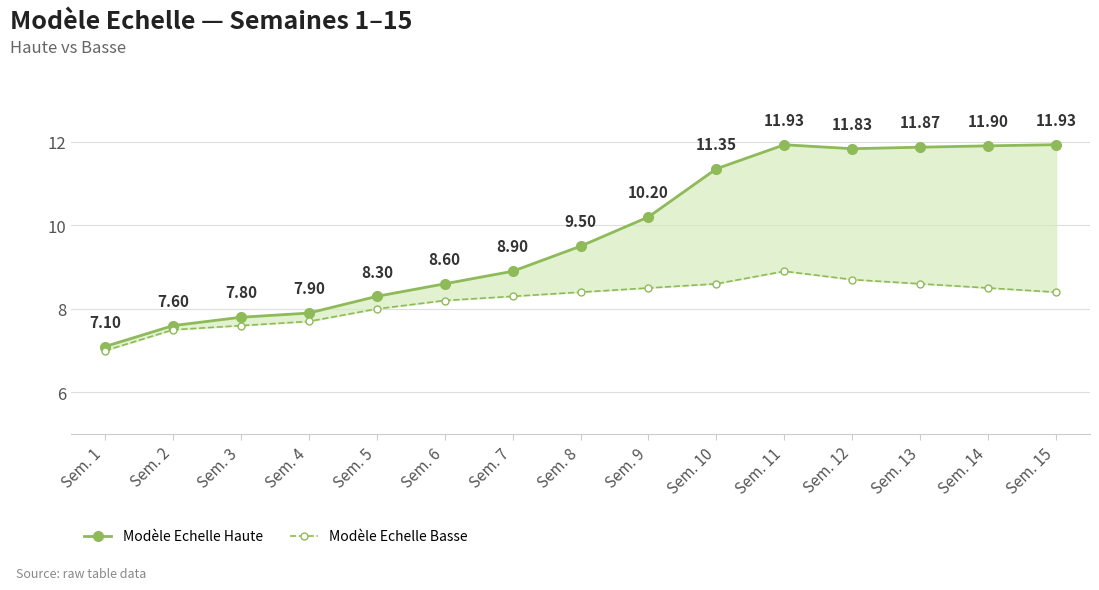

True or false: Modèle Echelle Haute has a value of 11.8 at Sem. 12.

True